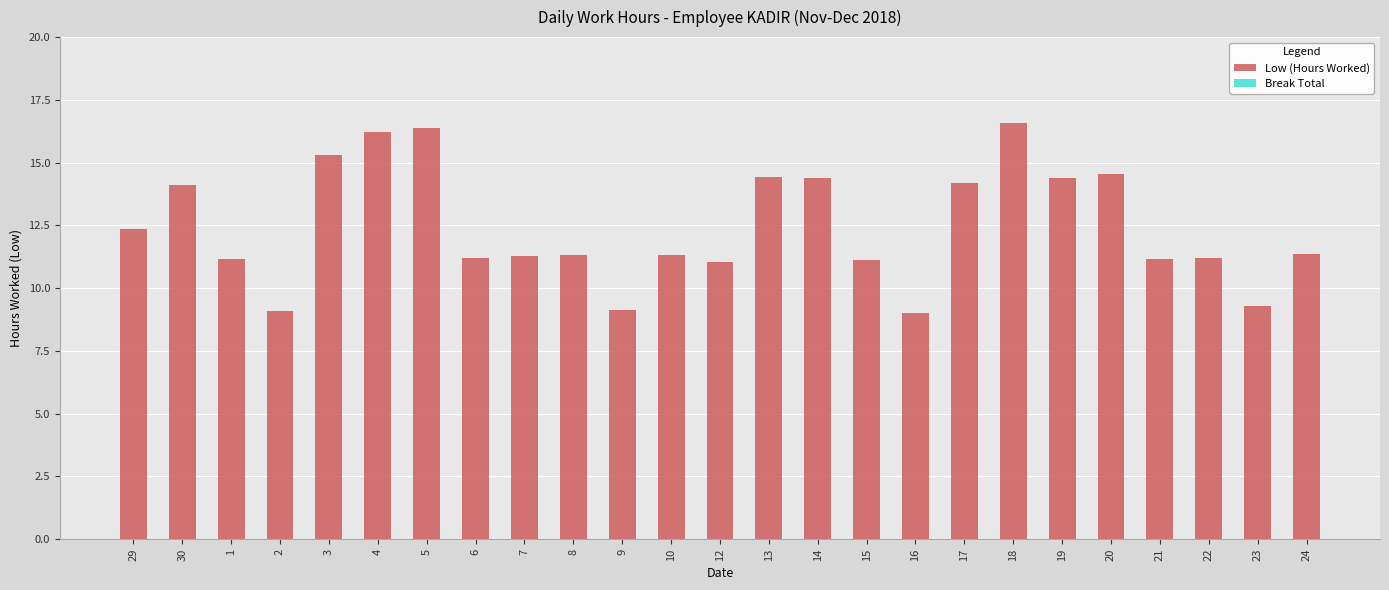

The chart shows a value of 19.2 at 12. True or false?

False